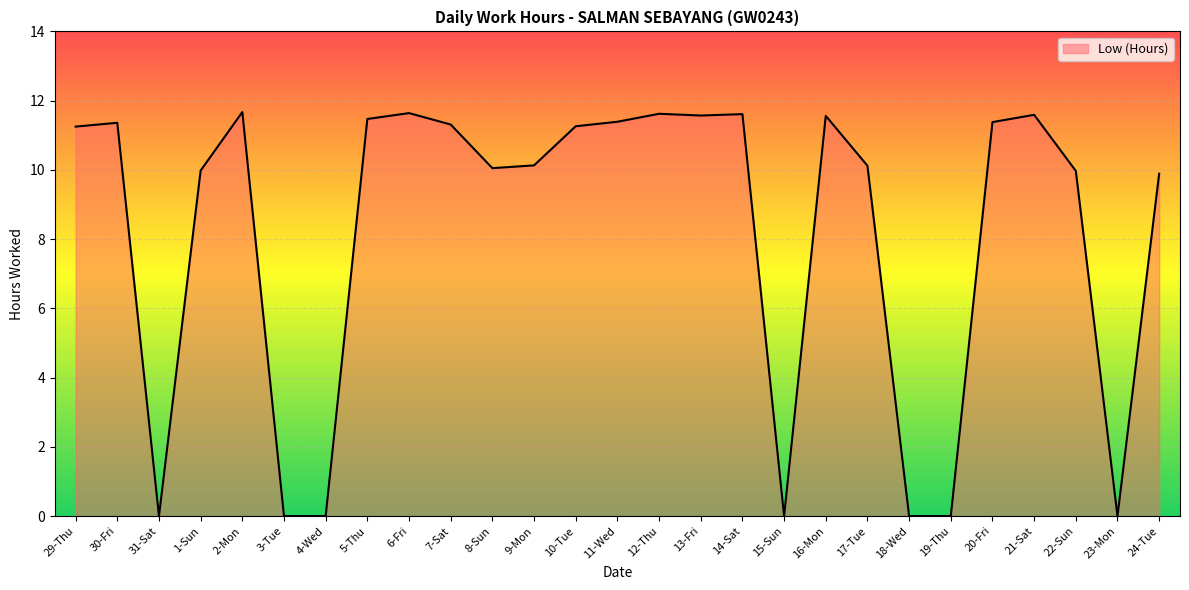

What position from the left is 24-Tue?

27